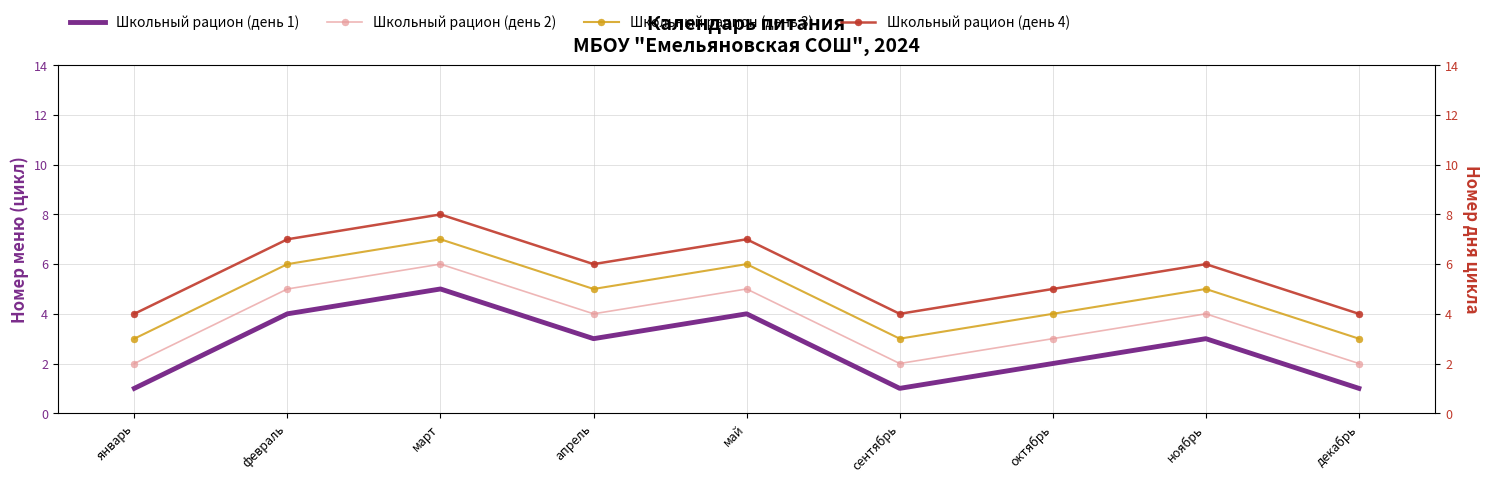

What is the difference between the Школьный рацион (день 3) values at март and май?

1